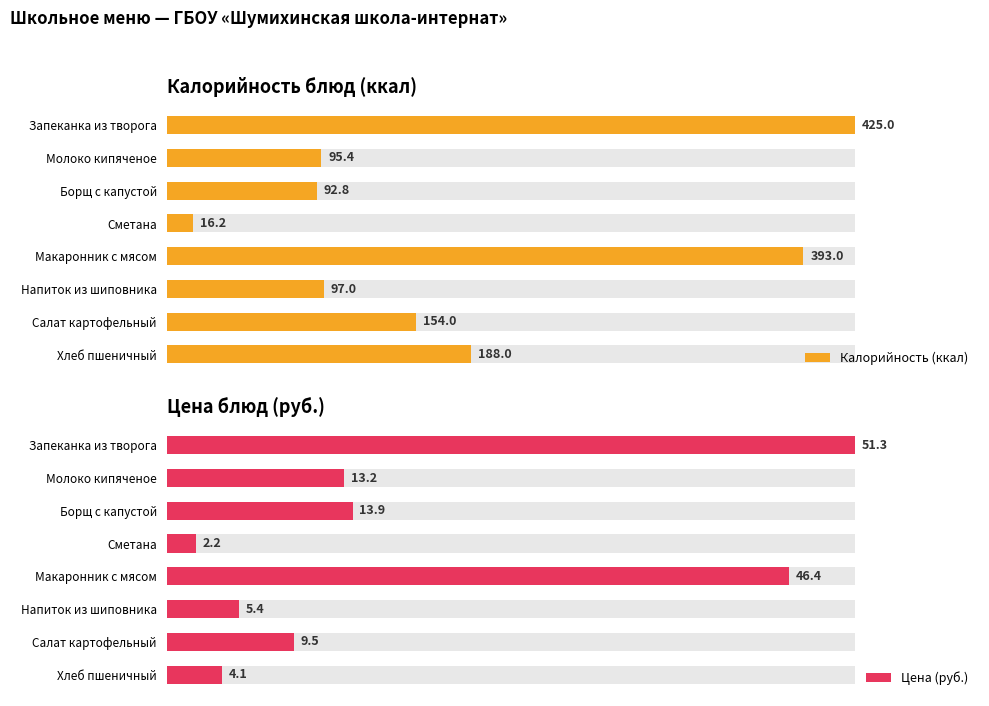

Which series has the widest spread of values?

Калорийность (ккал)